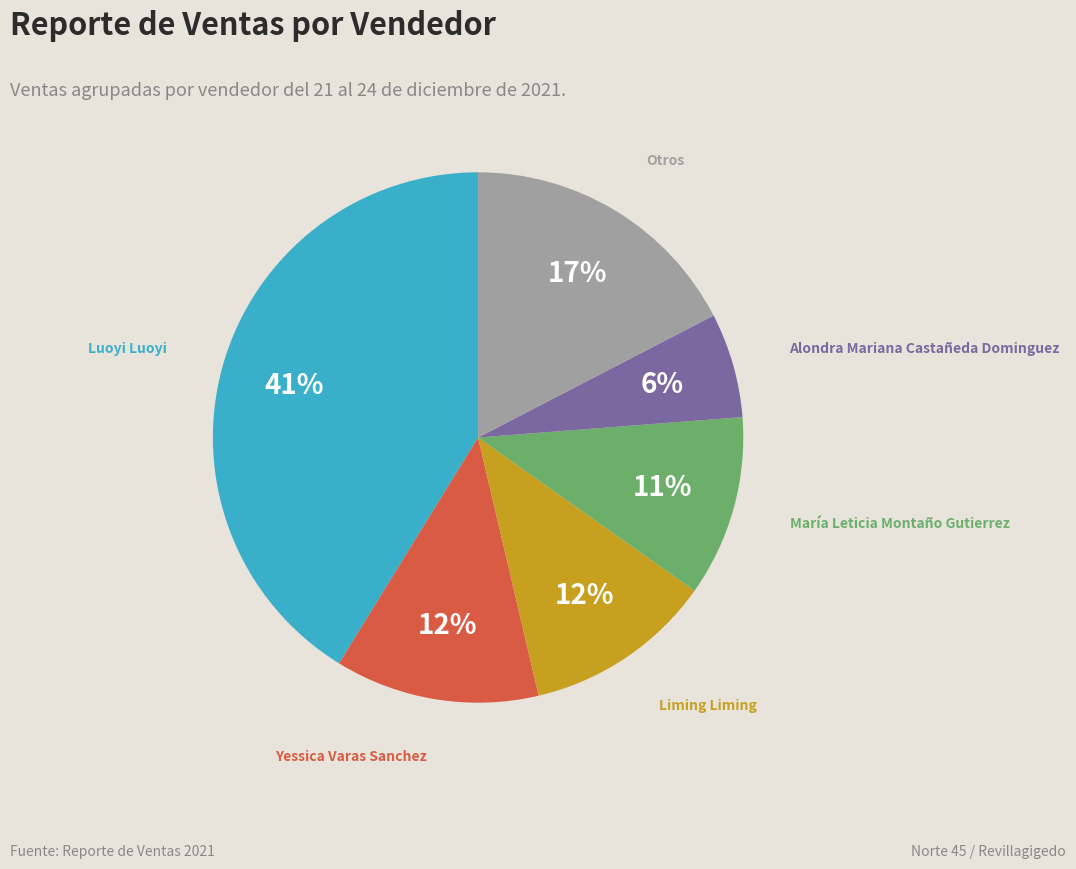

Does Yessica Varas Sanchez account for over 50% of the chart?

No